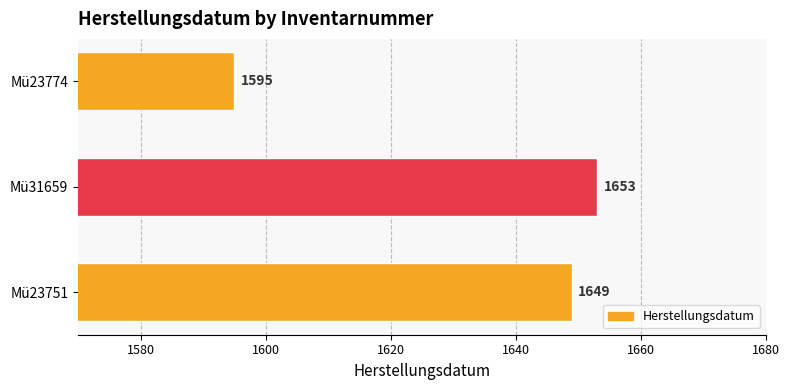

How many distinct data groups are displayed?

1